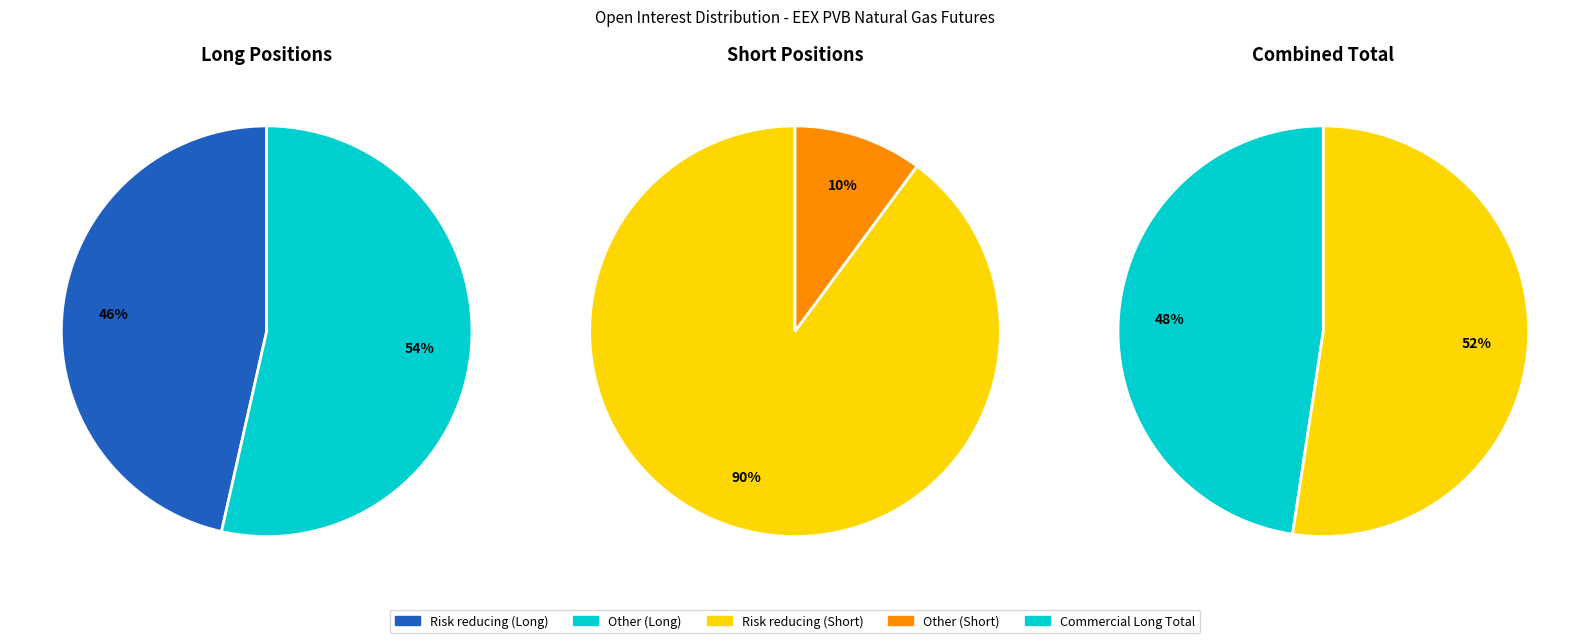

True or false: Risk reducing (Long) accounts for 13% of the total.

False